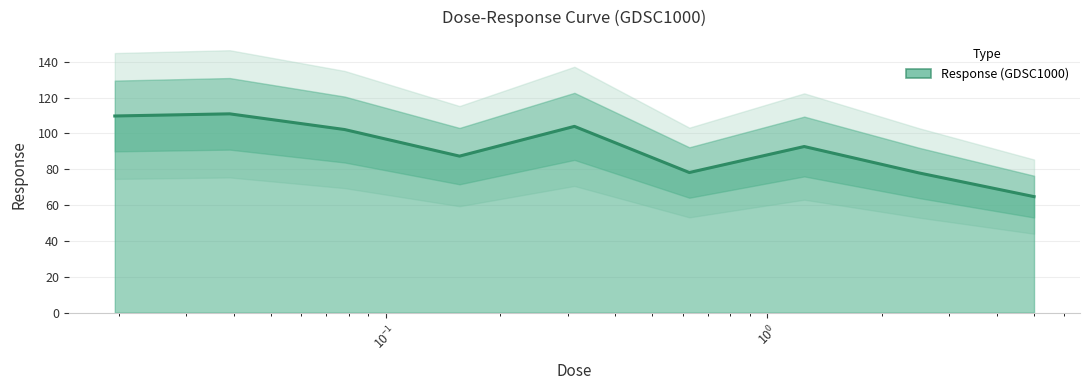

The value at 0.0390625 is 110.9. True or false?

True